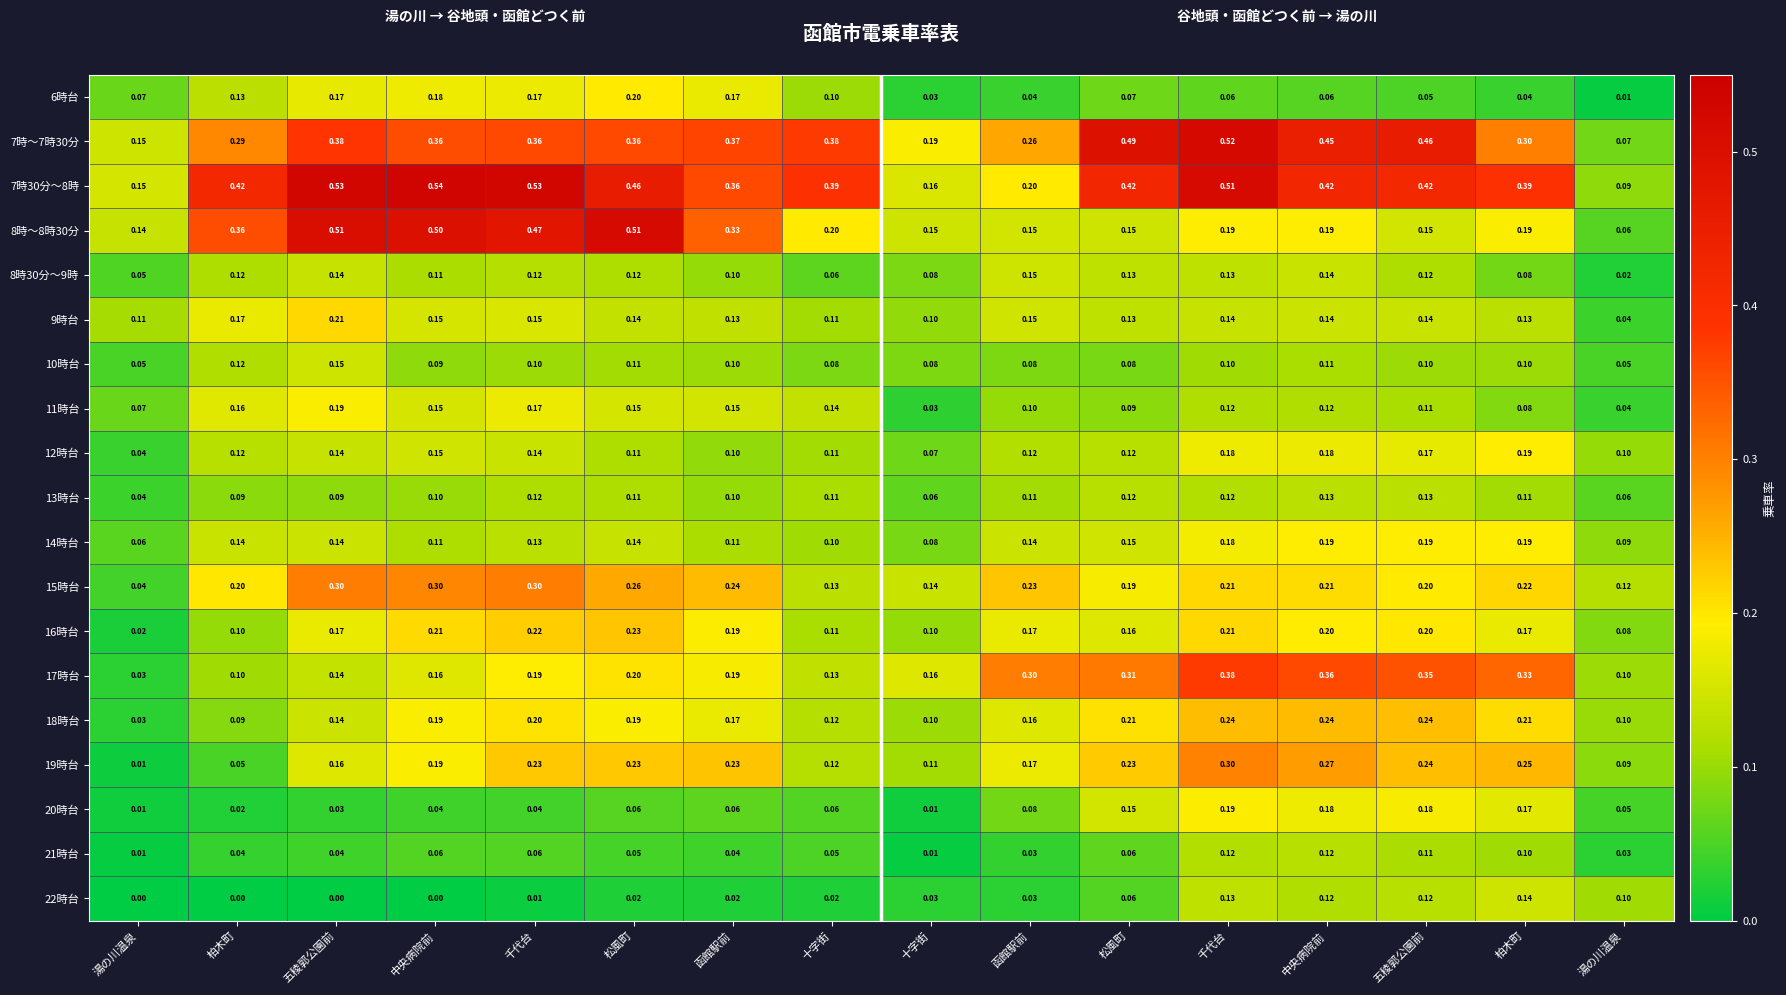

How many distinct data groups are displayed?

19